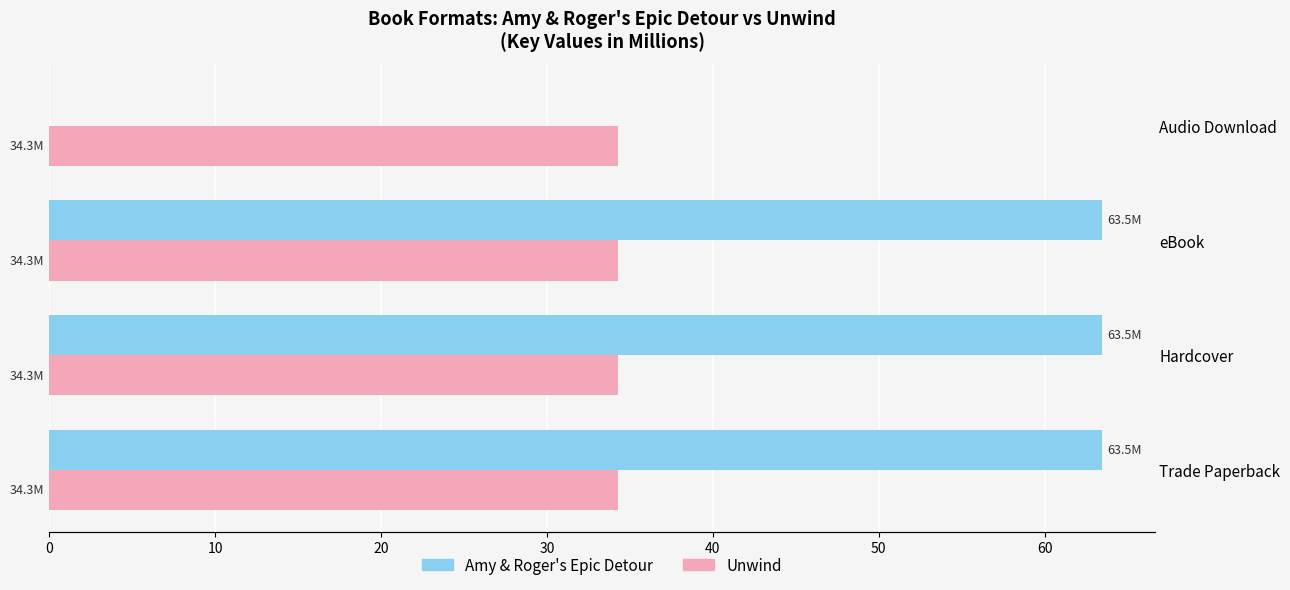

What is the average value of the Amy & Roger's Epic Detour series?

47.6